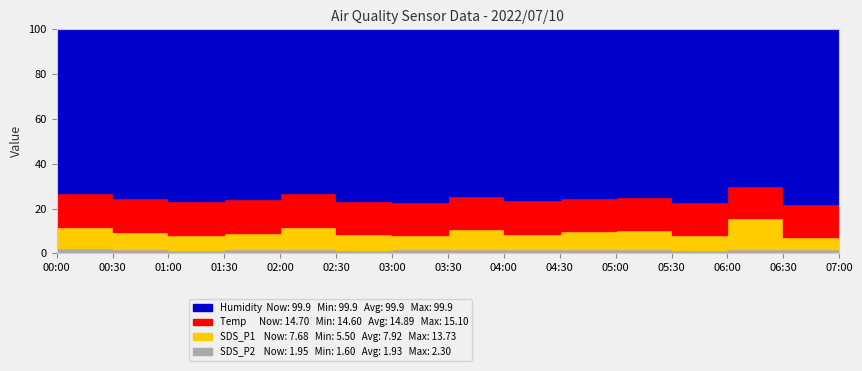

True or false: Humidity has more than 2 interior local peaks.

False